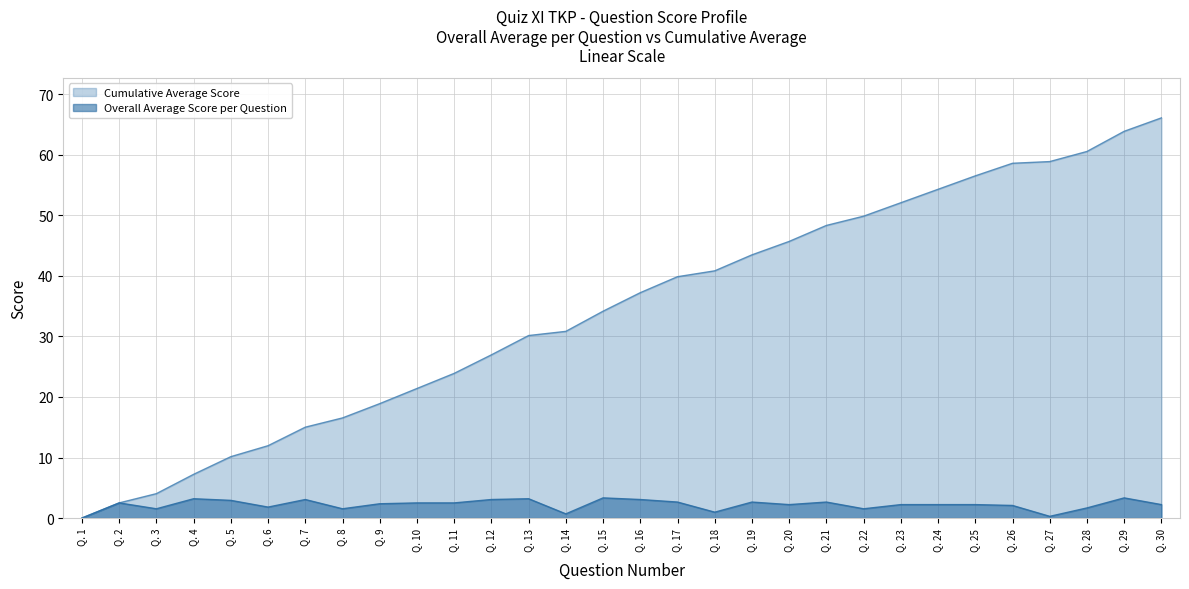

The Overall Average Score per Question series shows 1.5 at Q. 1. True or false?

False